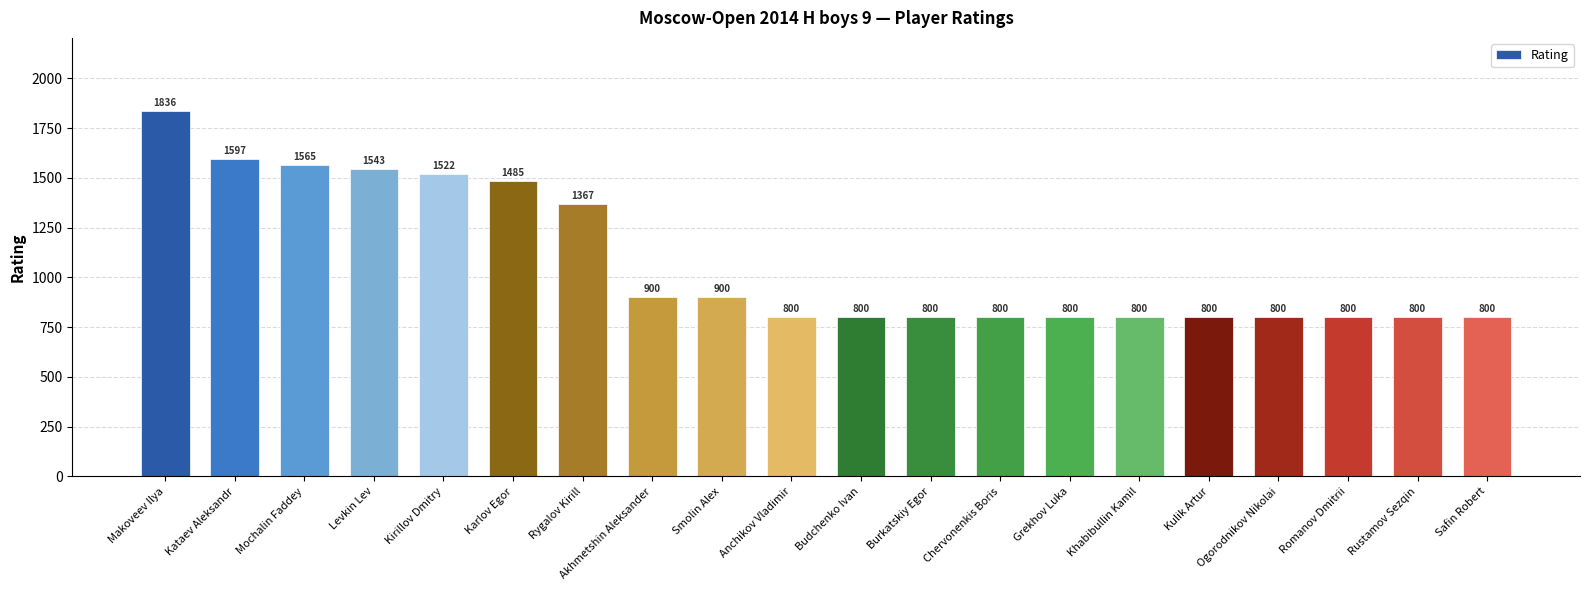

At which label is the value closest to 1318?

Rygalov Kirill